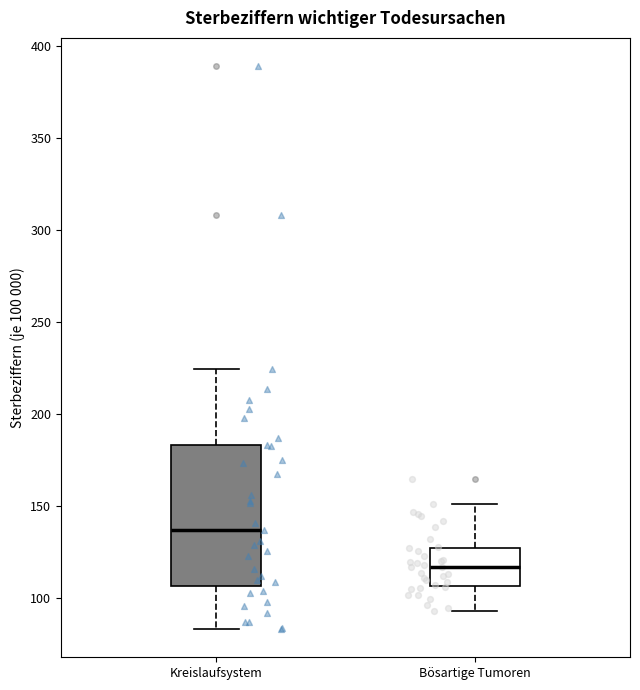

Where does the lower whisker of the box for Kreislaufsystem end on the y-axis? The values are not printed on the chart, so give them approximately, as read against the axis.

85